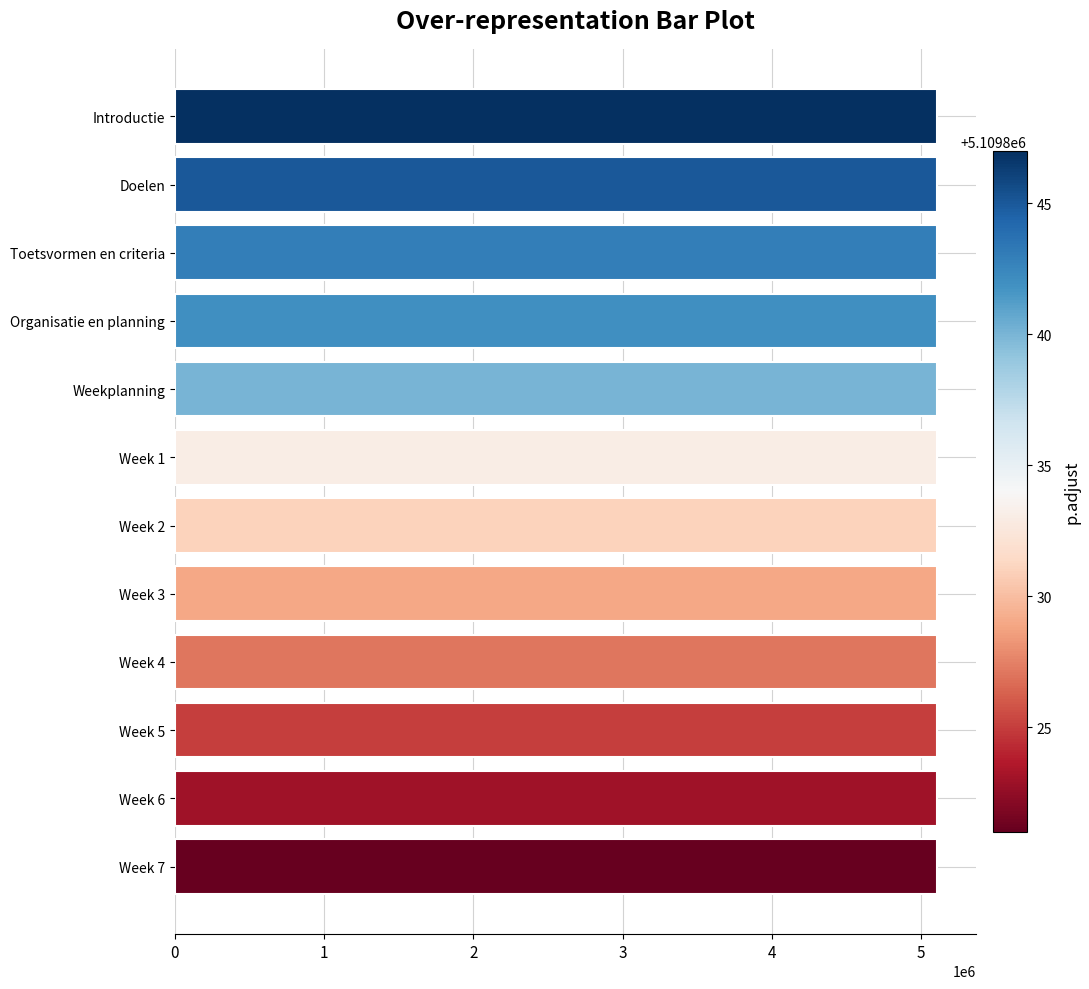

What is the label of the 12th bar from the top?

Week 7